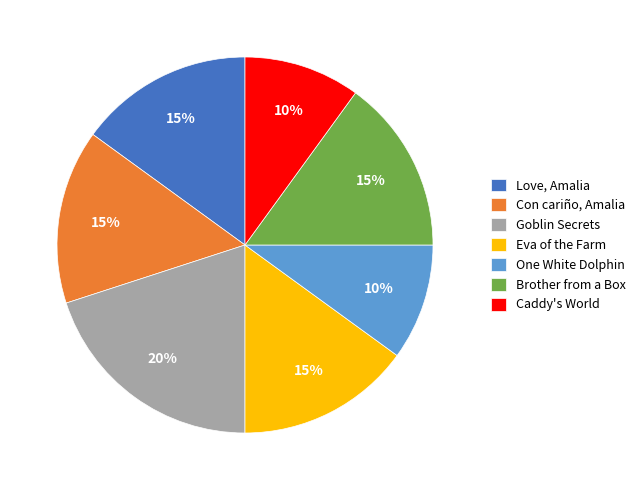

To the nearest percent, what is the difference between the largest and smallest slice percentages?

10%